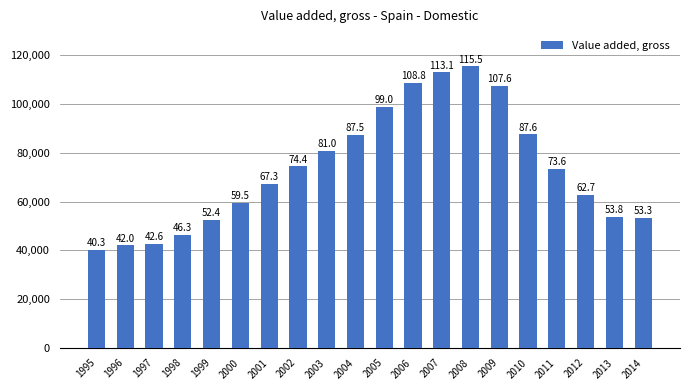

Reading left to right, list all the values displayed in this chart.

1995=40332.8	1996=42032.4	1997=42580.8	1998=46325.8	1999=52401.0	2000=59546.0	2001=67287.0	2002=74418.0	2003=80950.0	2004=87547.0	2005=99008.0	2006=108814.0	2007=113088.0	2008=115549.0	2009=107575.0	2010=87560.0	2011=73557.0	2012=62703.0	2013=53763.0	2014=53254.0